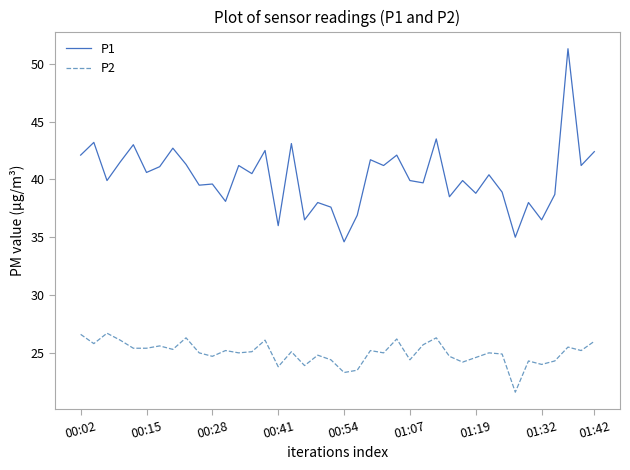

Which series has the largest range (max minus min)?

P1